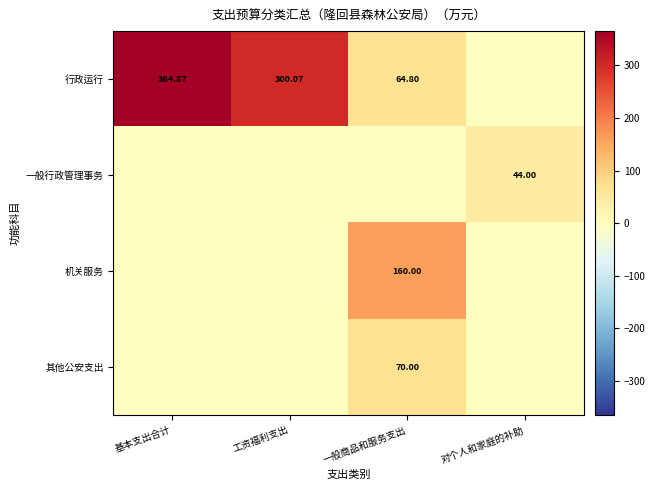

At which label is 一般行政管理事务 closest to 22?

基本支出合计